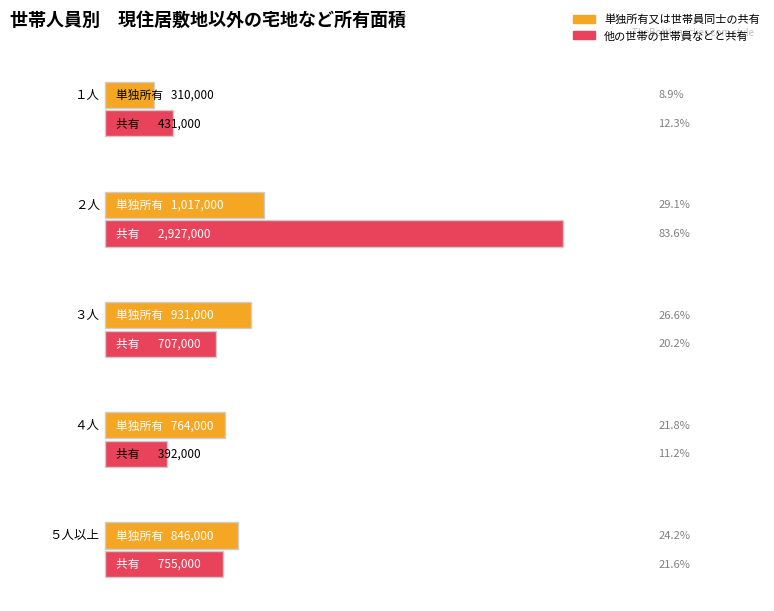

Reading left to right, list all the values displayed in this chart.

単独所有又は世帯員同士の共有: １人=310000	２人=1017000	３人=931000	４人=764000	５人以上=846000
他の世帯の世帯員などと共有: １人=431000	２人=2927000	３人=707000	４人=392000	５人以上=755000